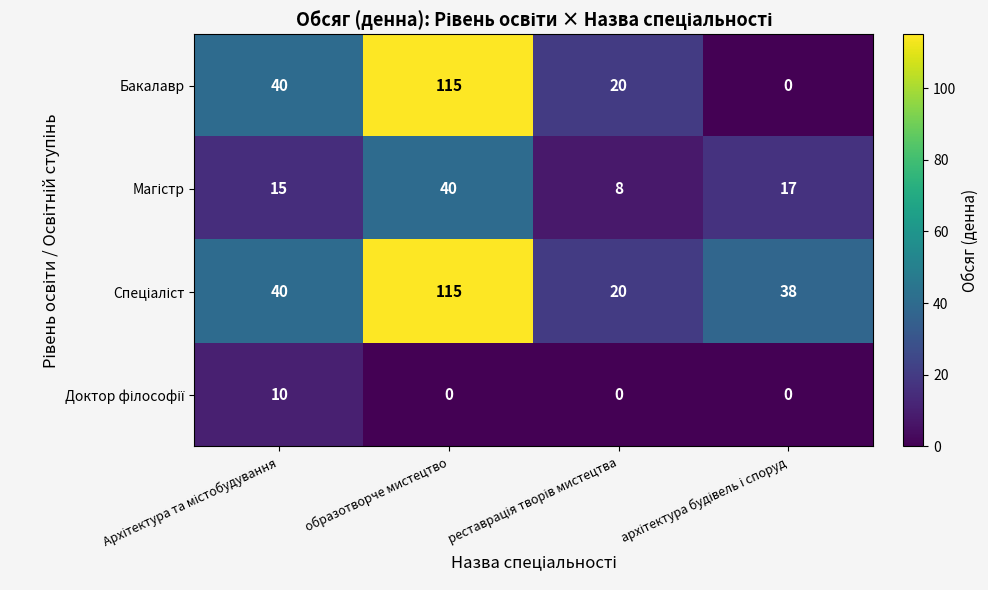

At which category does the chart reach its peak across all series?

образотворче мистецтво